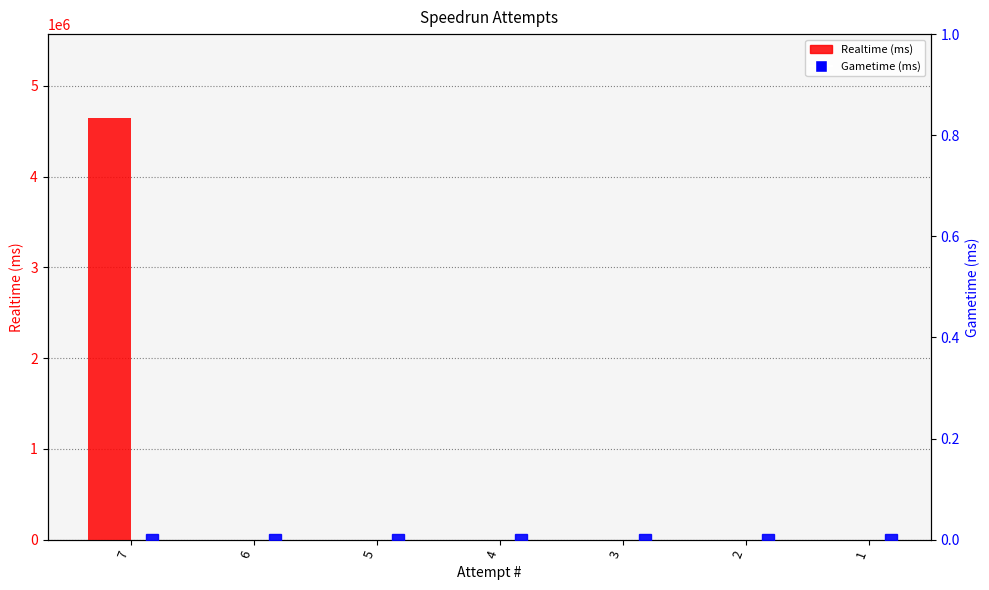

What is the greatest value displayed?

4640507